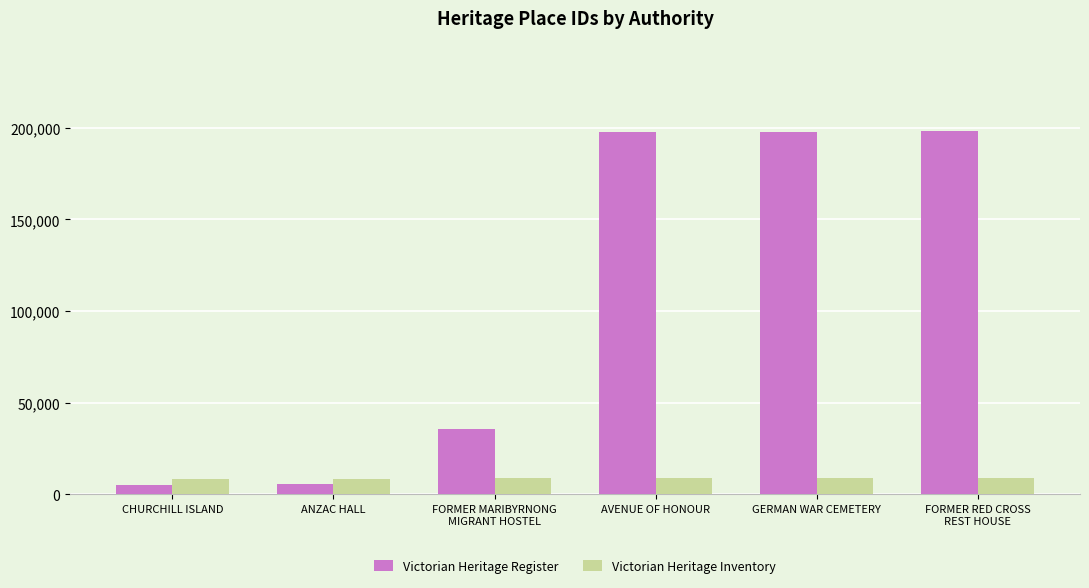

How many bars are there in each group?

2